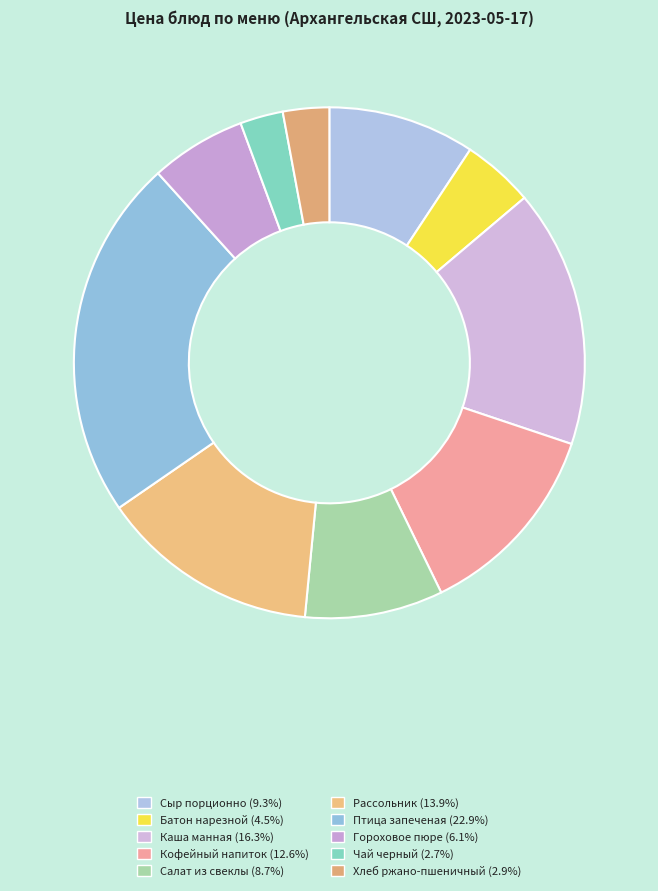

How many segments does this pie chart have?

10